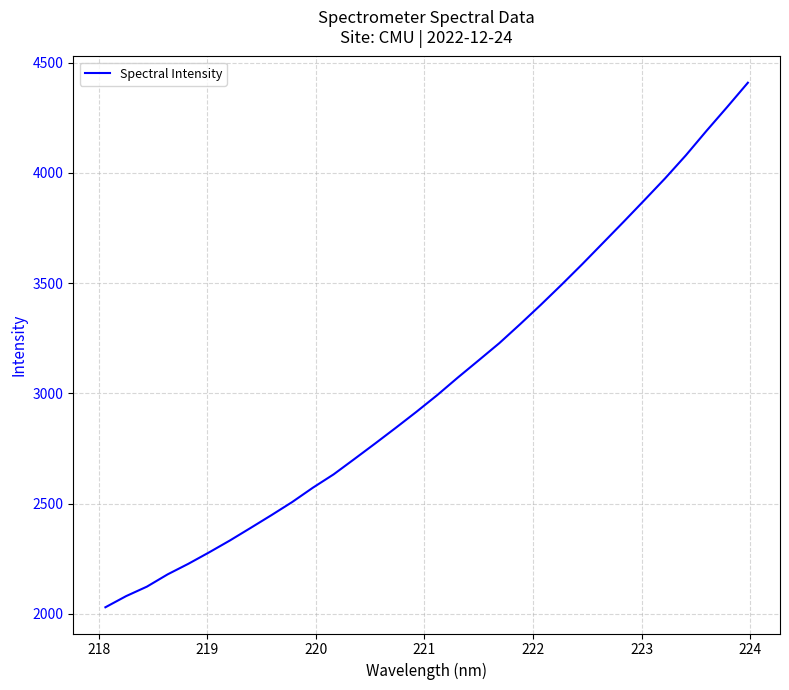

What is the difference between the maximum and minimum values?

2379.1